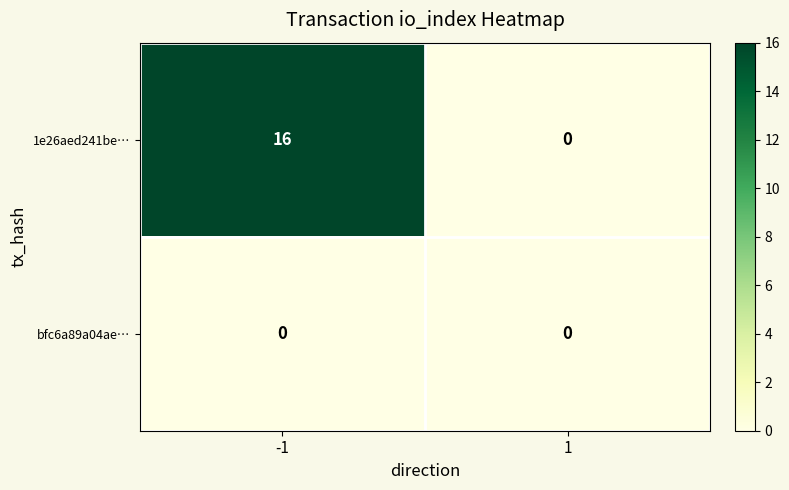

Rank the series by their maximum value, from highest to lowest.

1e26aed241be…, bfc6a89a04ae…